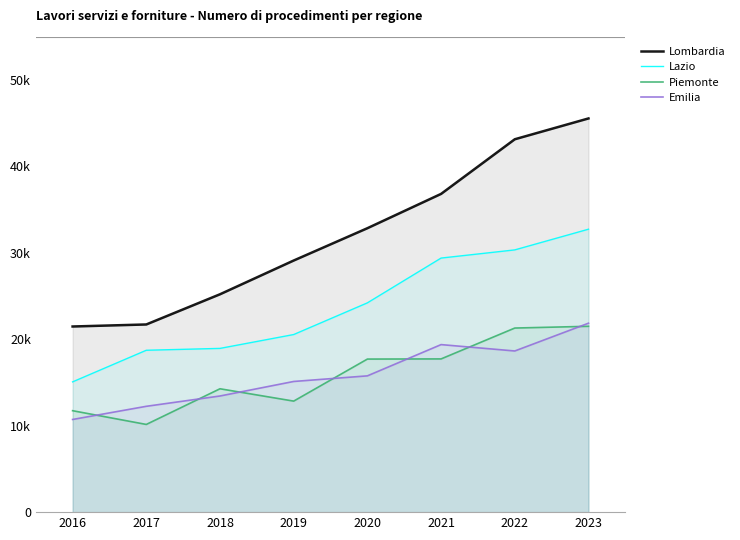

Where is Piemonte nearest to the value 15821?

2018